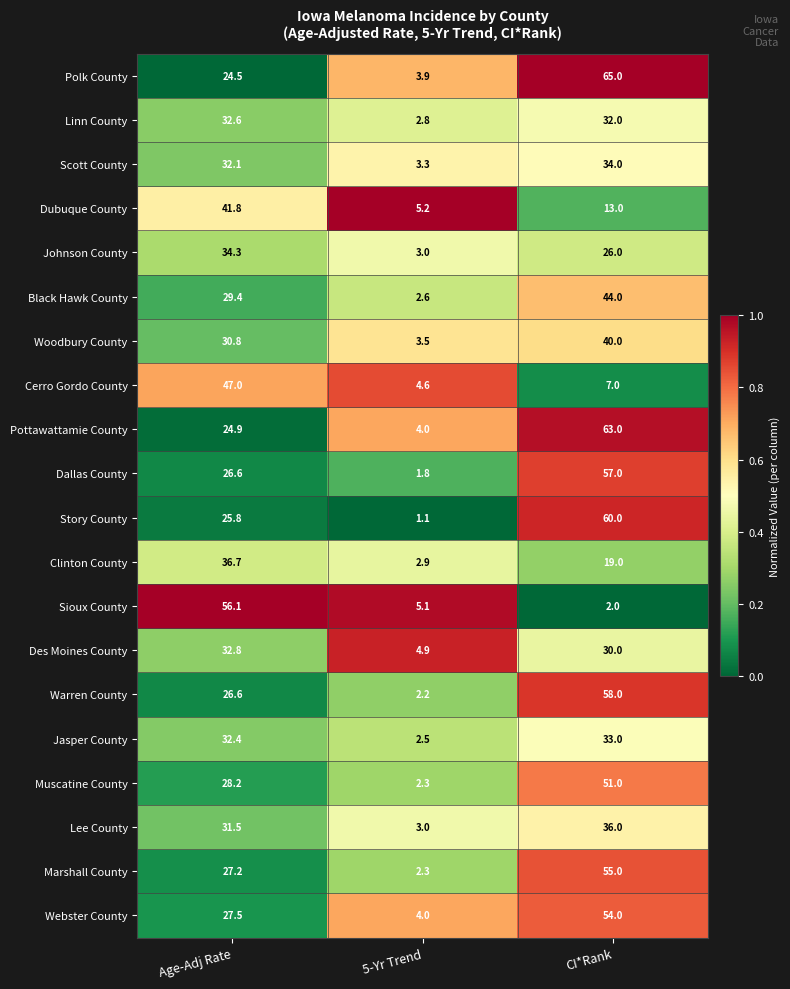

What is the difference between the maximum and minimum values in the Muscatine County series?

48.7